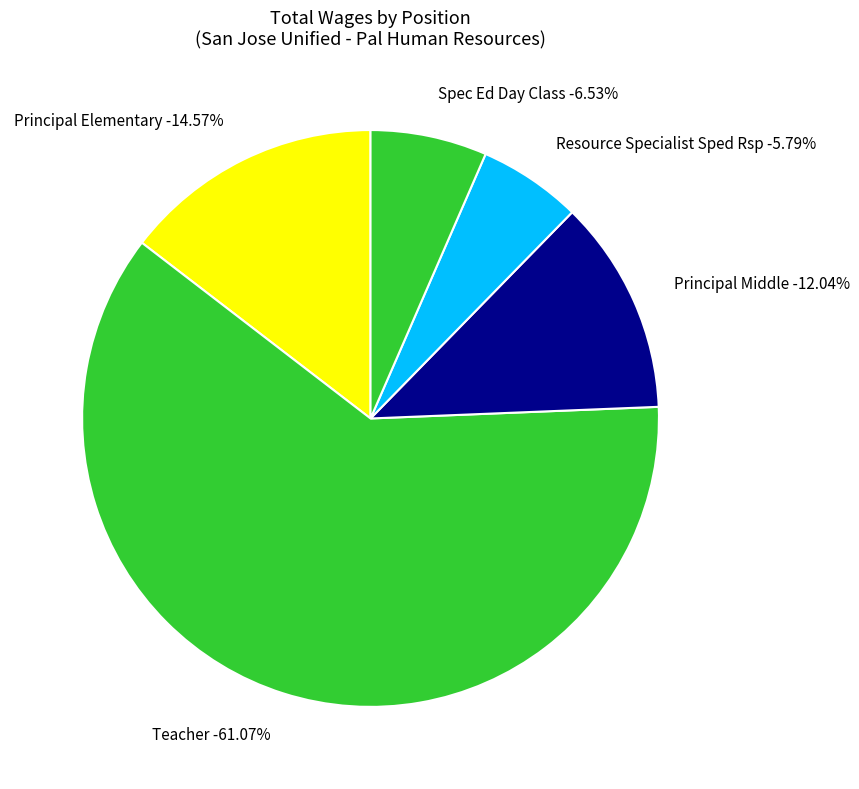

True or false: Resource Specialist Sped Rsp accounts for 6% of the total.

True